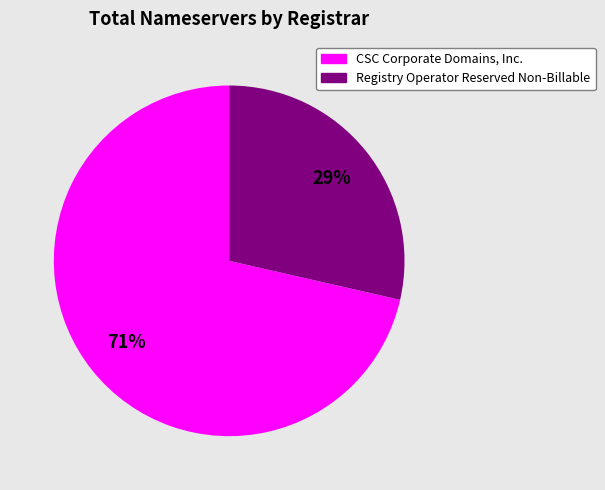

To the nearest percent, what is the average slice percentage?

50%